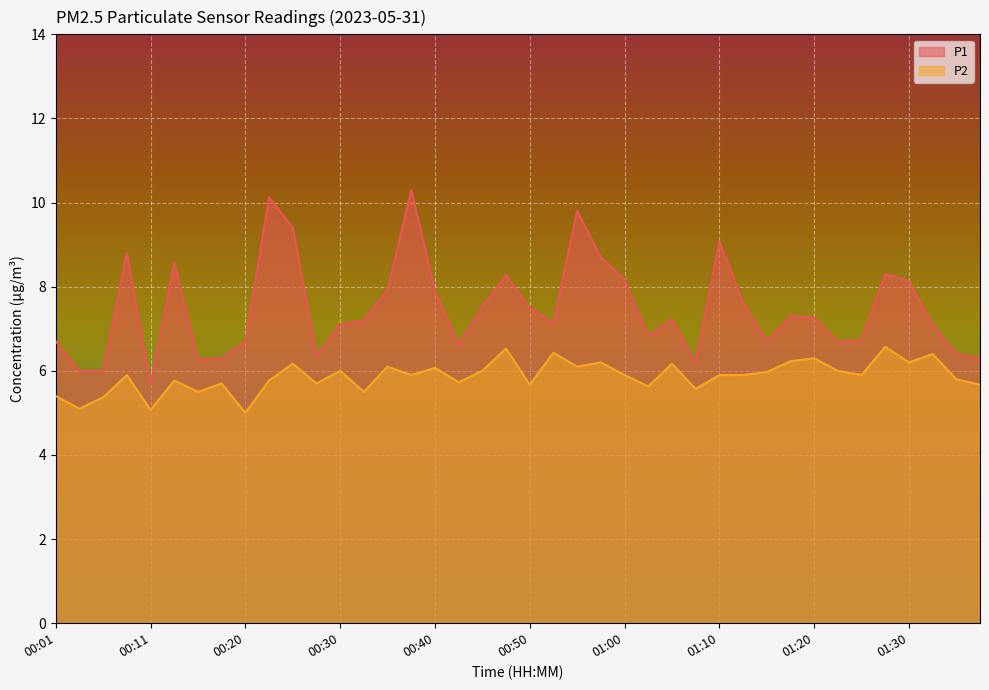

Reading left to right, transcribe all the data shown in this chart.

P1: 6.7	6.0	6.0	8.8	5.7	8.6	6.3	6.3	6.7	10.1	9.4	6.4	7.1	7.2	7.9	10.3	7.9	6.6	7.5	8.3	7.5	7.1	9.8	8.7	8.2	6.8	7.2	6.2	9.1	7.6	6.7	7.3	7.3	6.7	6.7	8.3	8.1	7.1	6.4	6.3
P2: 5.4	5.1	5.4	5.9	5.1	5.8	5.5	5.7	5.0	5.8	6.2	5.7	6.0	5.5	6.1	5.9	6.1	5.7	6.0	6.5	5.7	6.4	6.1	6.2	5.9	5.6	6.2	5.6	5.9	5.9	6.0	6.2	6.3	6.0	5.9	6.6	6.2	6.4	5.8	5.7